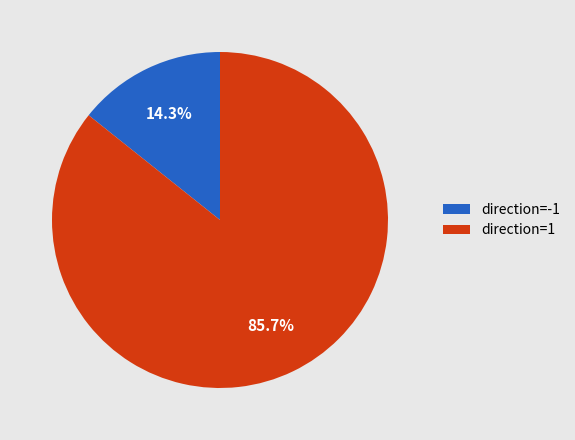

True or false: direction=1 accounts for 86% of the total.

True